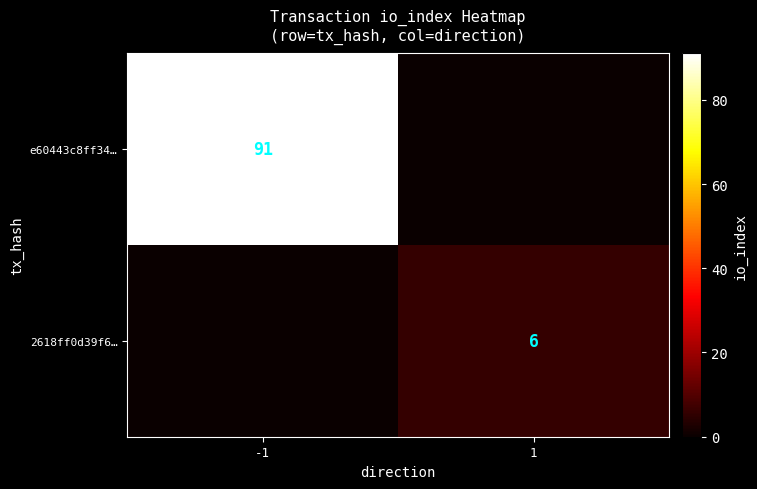

Is the value of 2618ff0d39f6… at 1 greater than the value of e60443c8ff34… at -1?

No